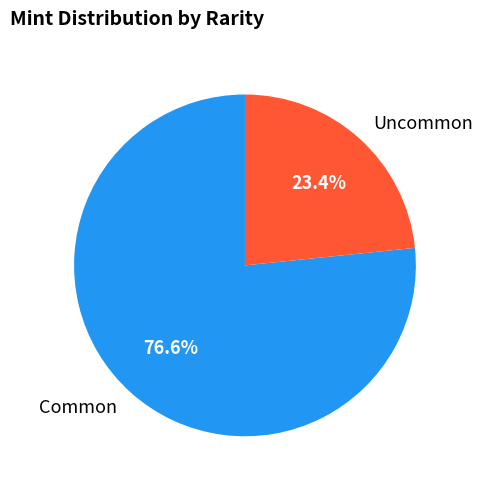

How many slices are in this pie chart?

2